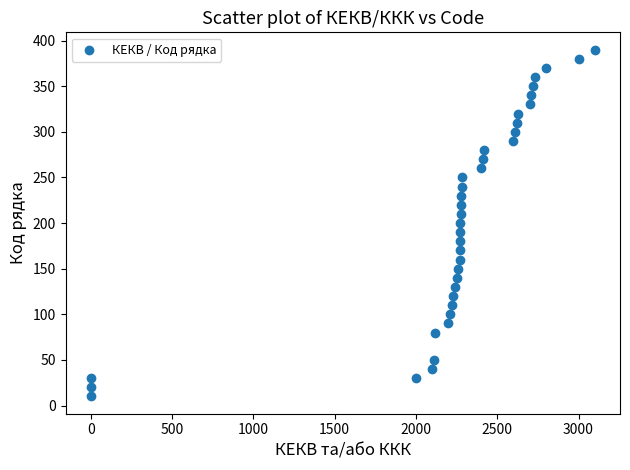

What is the range of Y values (max minus min)?

380